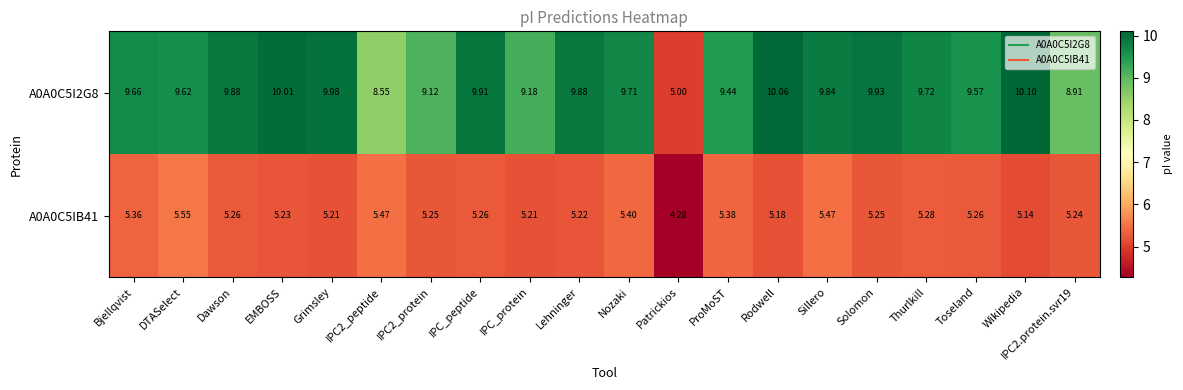

What is the difference between the highest and lowest values at Sillero?

4.4